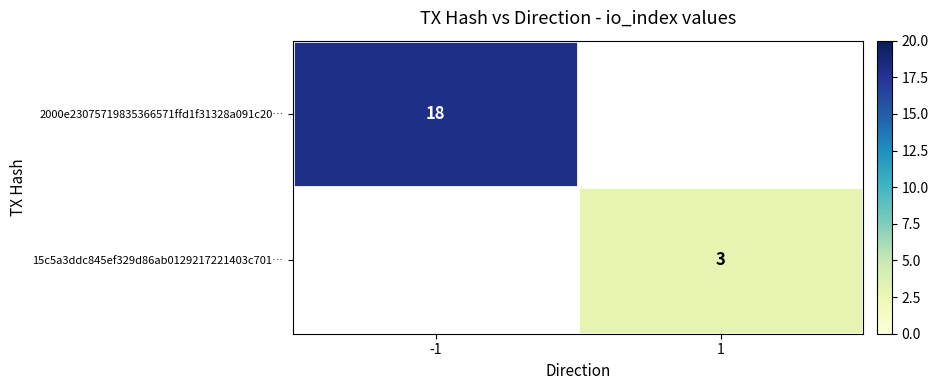

Which label corresponds to the largest value in the chart?

-1